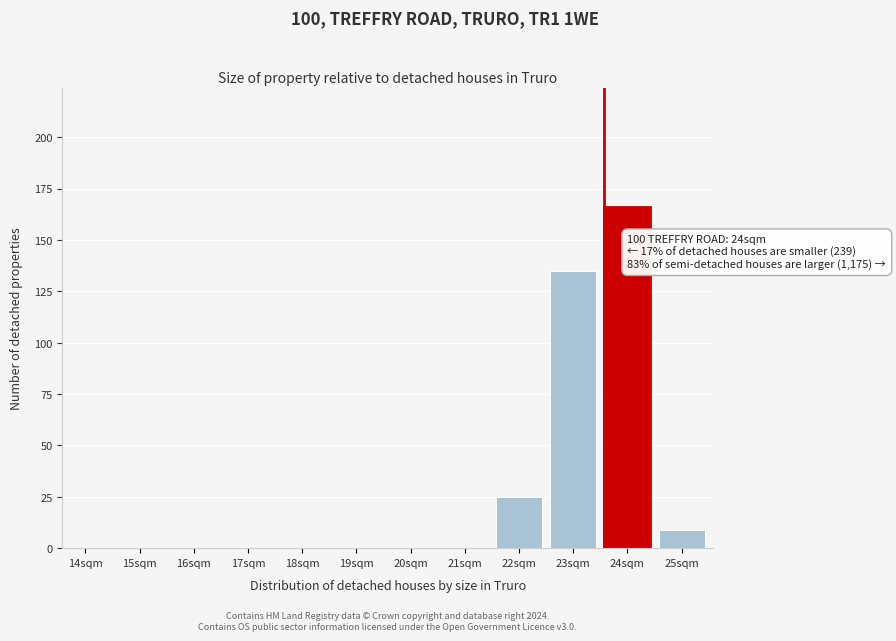

Reading left to right, extract all data points from this chart.

14sqm=0	15sqm=0	16sqm=0	17sqm=0	18sqm=0	19sqm=0	20sqm=0	21sqm=0	22sqm=25	23sqm=135	24sqm=166	25sqm=9